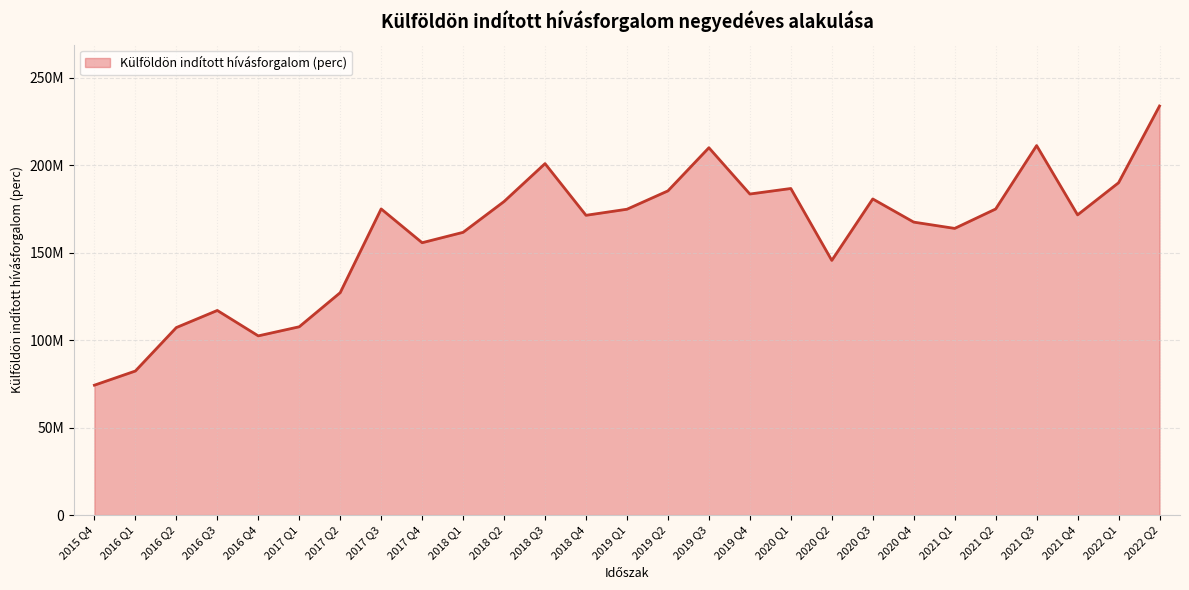

What is the maximum value shown in the chart?

233953901